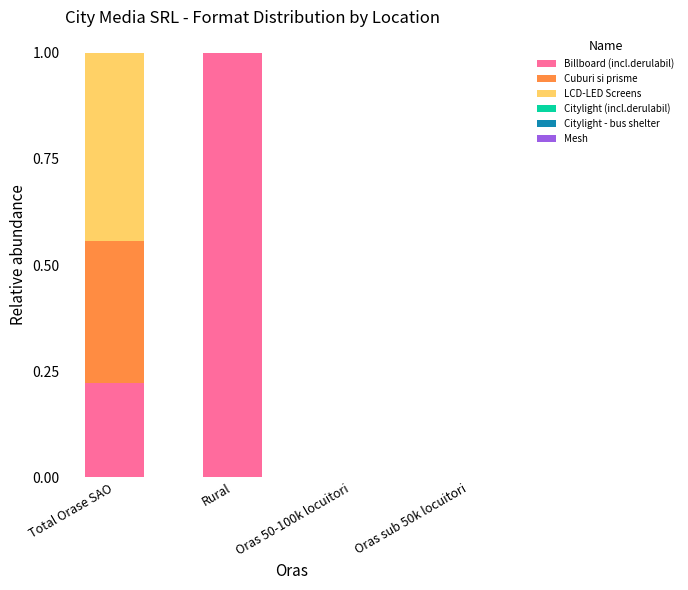

How many distinct data groups are displayed?

3